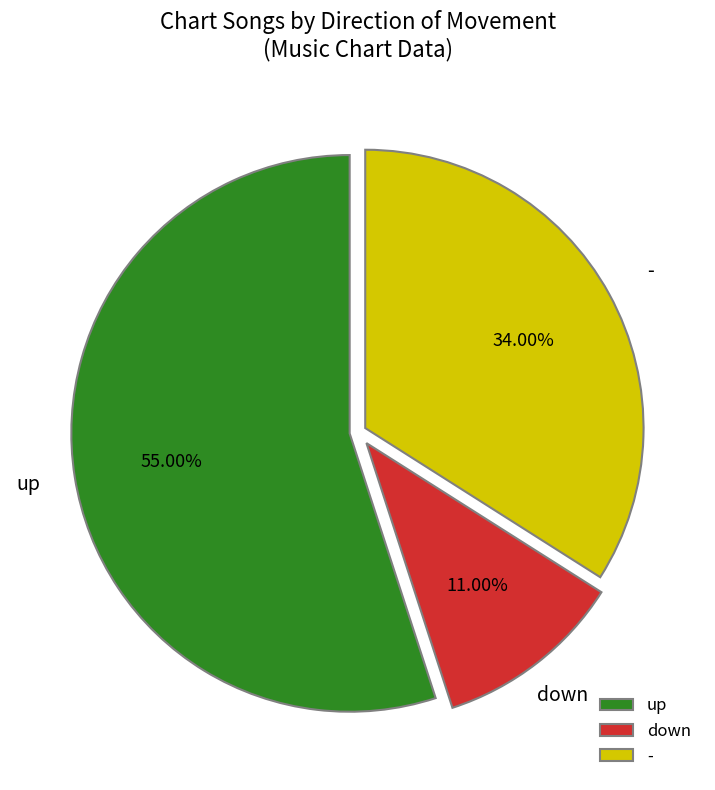

Between - and down, which is larger?

-